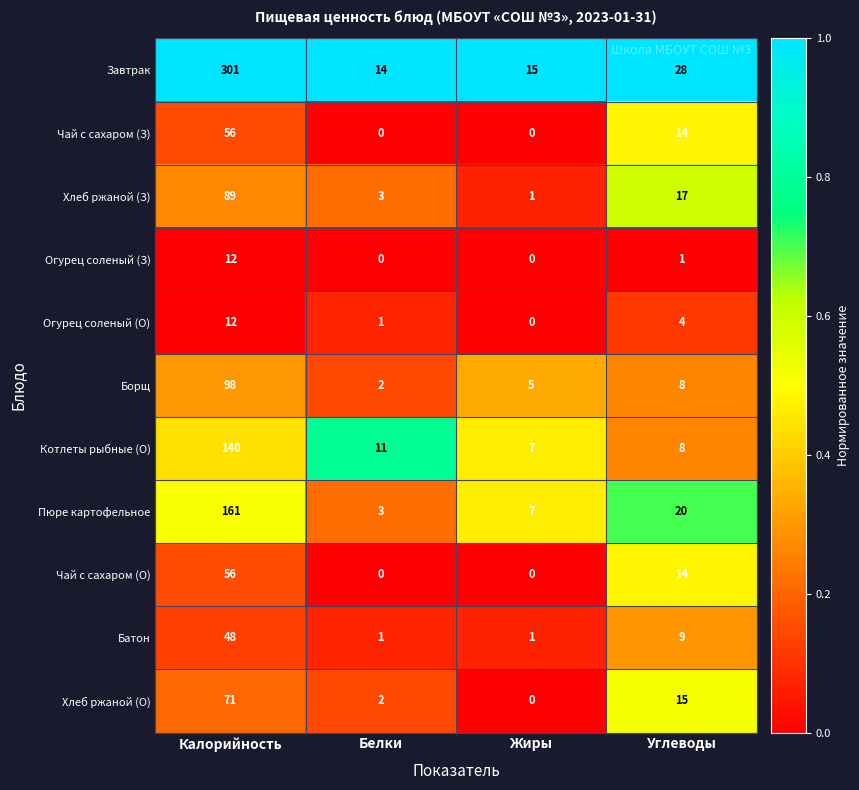

What is the sum of all Пюре картофельное values?

191